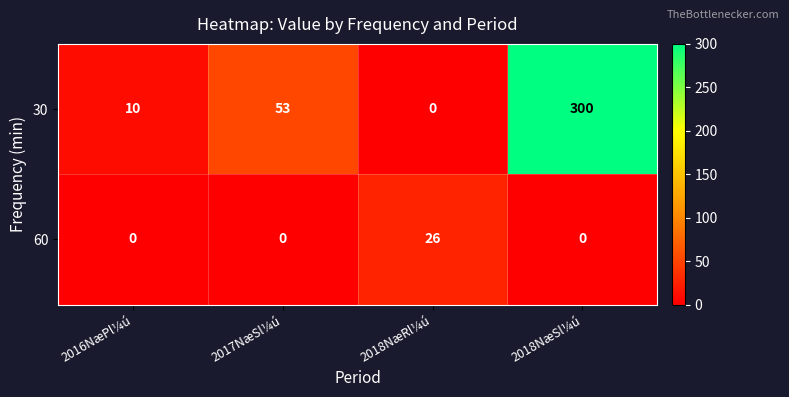

What is the difference between the 30 values at 2017NæSl¼ú and 2018NæRl¼ú?

53